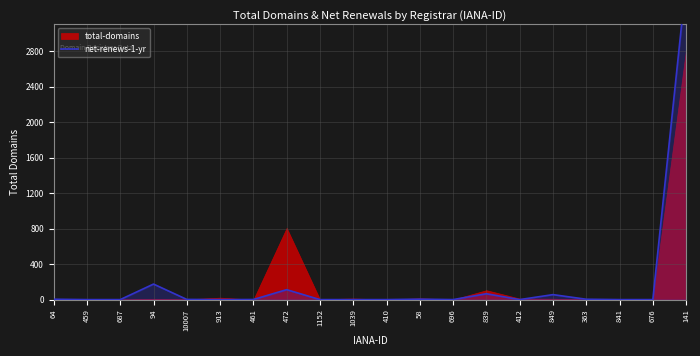

What is the label of the 2nd point from the right?

676